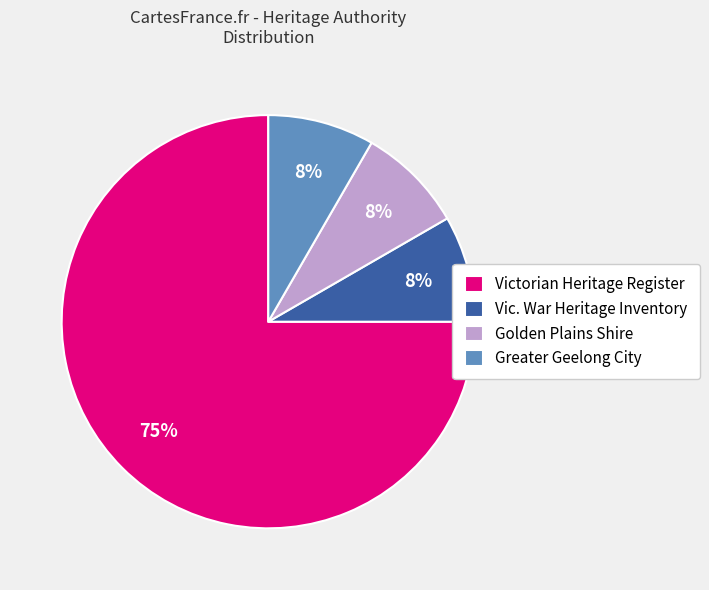

Is the sum of Greater Geelong City and Victorian Heritage Register greater than half?

Yes